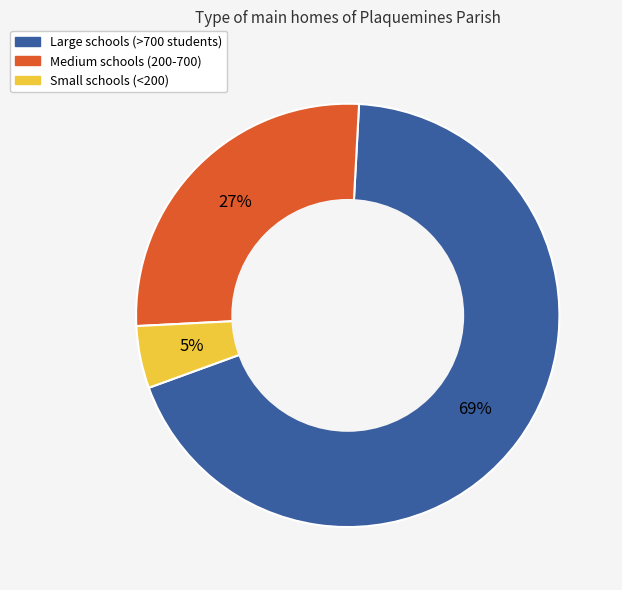

Which category has the smallest portion of the pie?

Small schools (<200)